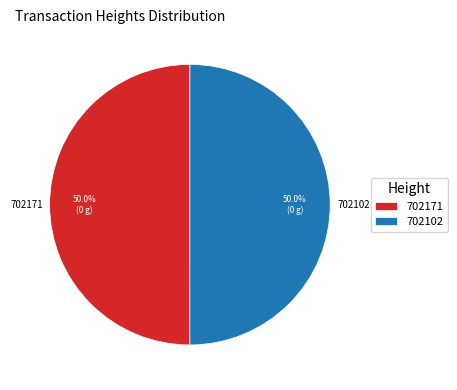

What percentage is NOT represented by 702171?

50.0%